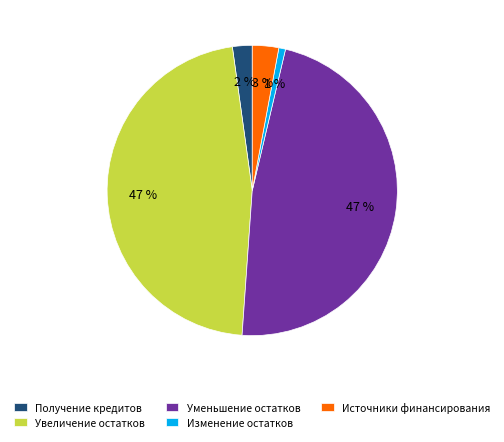

Do Увеличение остатков and Получение кредитов together represent more than half of the pie?

No